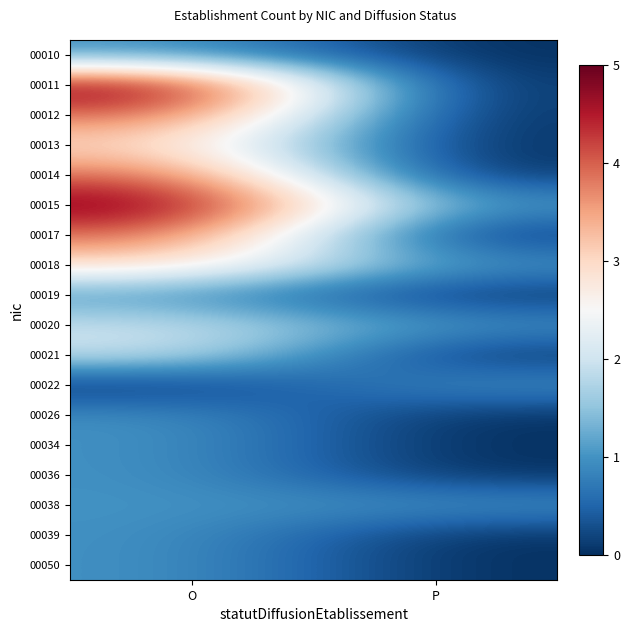

What is the difference between the highest and lowest values at P?

1